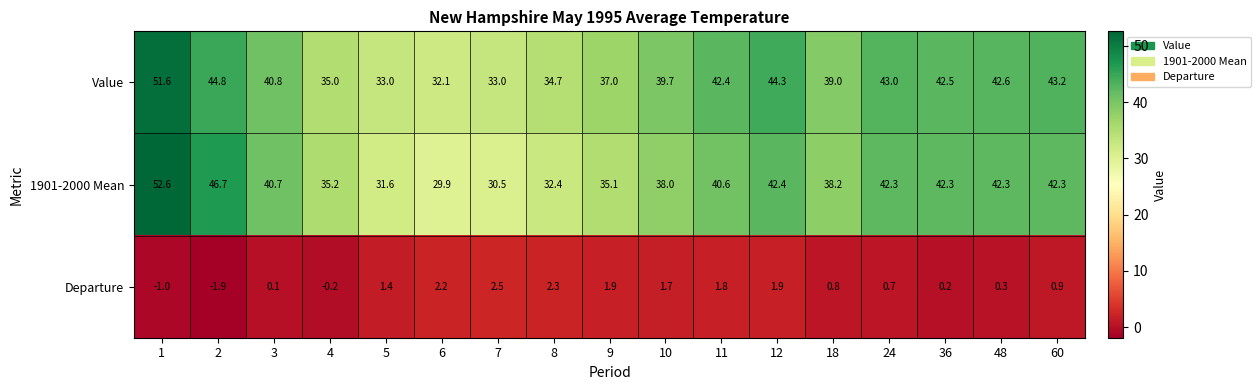

What is the sum of all Value values?

678.7